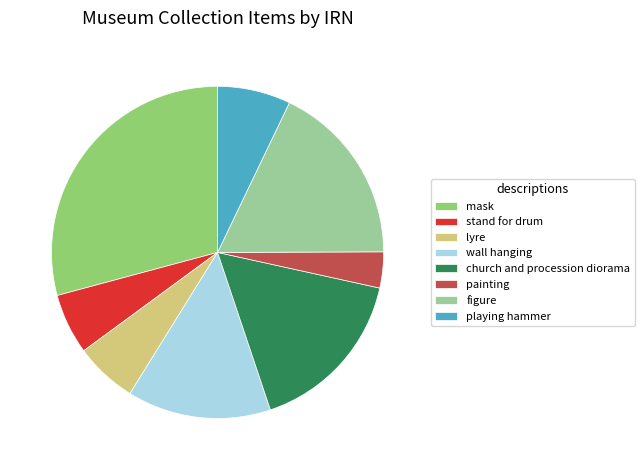

How many slices are in this pie chart?

8